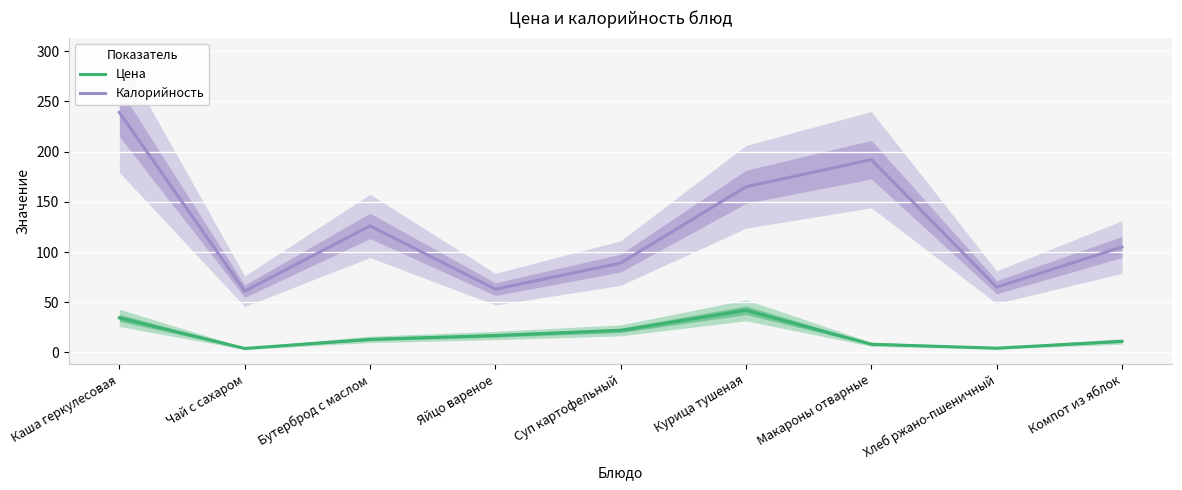

The value of Калорийность at Чай с сахаром is 61.0. True or false?

True